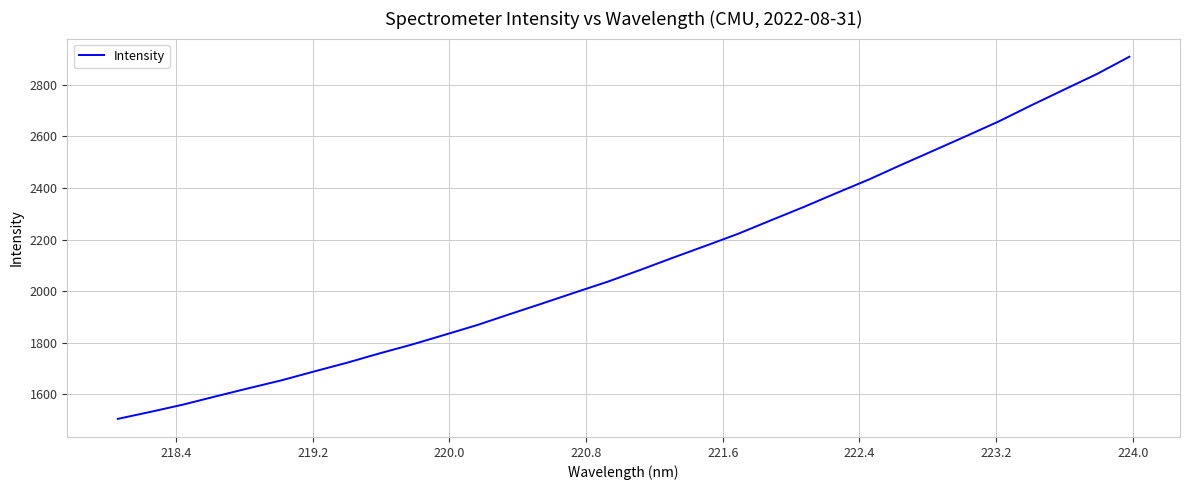

What is the minimum value shown in the chart?

1505.4